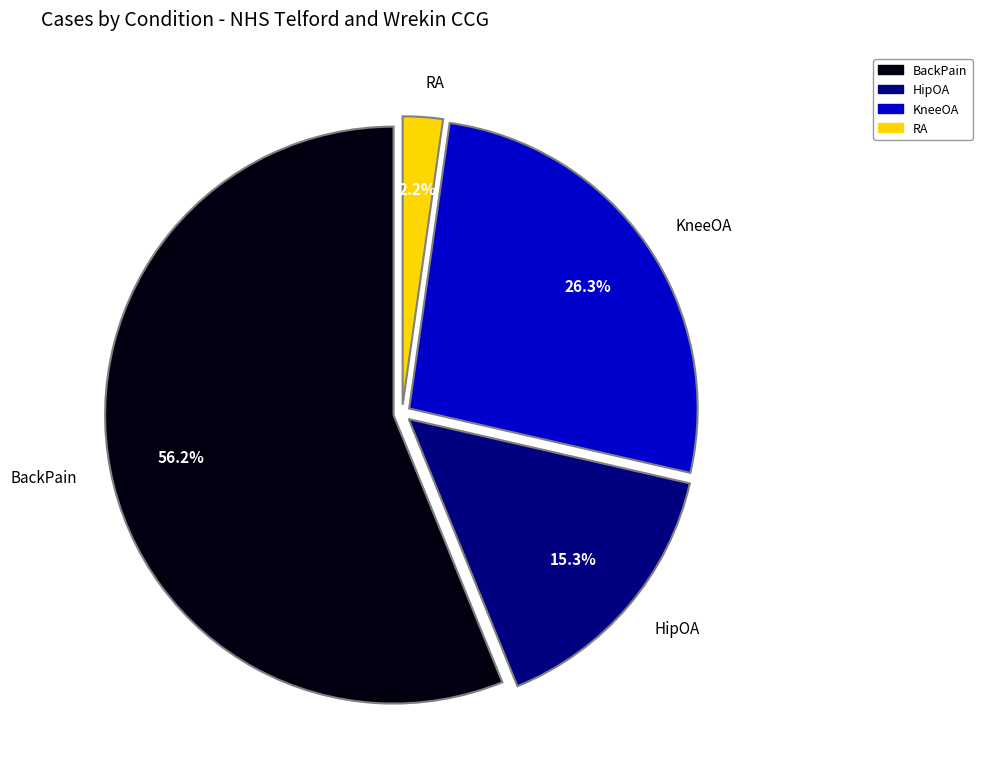

Do HipOA and KneeOA together represent more than half of the pie?

No